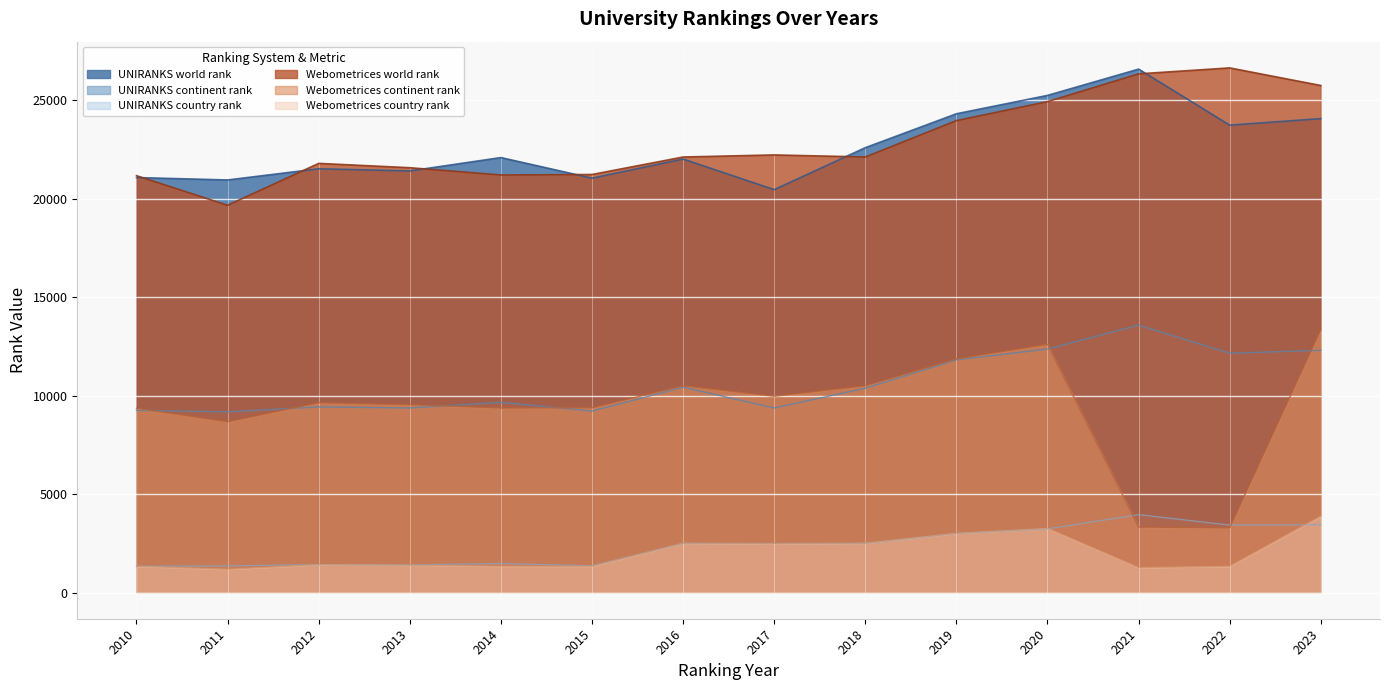

Reading left to right, transcribe all the data shown in this chart.

UNIRANKS world rank: 2010=21077	2011=20955	2012=21523	2013=21413	2014=22092	2015=21047	2016=22017	2017=20462	2018=22595	2019=24317	2020=25250	2021=26585	2022=23738	2023=24070
UNIRANKS continent rank: 2010=9253	2011=9178	2012=9423	2013=9372	2014=9660	2015=9215	2016=10429	2017=9371	2018=10376	2019=11815	2020=12366	2021=13583	2022=12154	2023=12302
UNIRANKS country rank: 2010=1336	2011=1351	2012=1418	2013=1402	2014=1473	2015=1359	2016=2492	2017=2492	2018=2492	2019=2999	2020=3232	2021=3956	2022=3426	2023=3443
Webometrices world rank: 2010=21172	2011=19668	2012=21797	2013=21577	2014=21208	2015=21233	2016=22121	2017=22227	2018=22122	2019=23970	2020=24933	2021=26345	2022=26647	2023=25753
Webometrices continent rank: 2010=9357	2011=8671	2012=9636	2013=9540	2014=9370	2015=9379	2016=10500	2017=9967	2018=10500	2019=11865	2020=12605	2021=3322	2022=3282	2023=13339
Webometrices country rank: 2010=1337	2011=1181	2012=1418	2013=1393	2014=1336	2015=1337	2016=2510	2017=2483	2018=2510	2019=3012	2020=3258	2021=1262	2022=1333	2023=3878